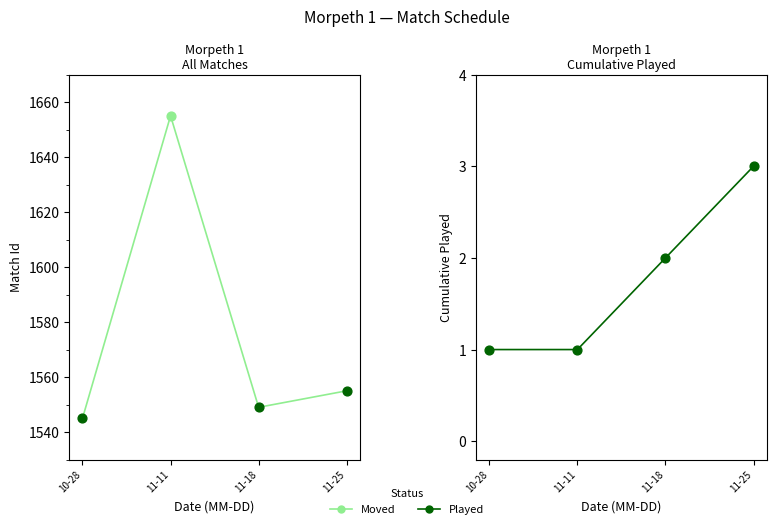

Between 10-28 and 11-18, which is larger?

11-18